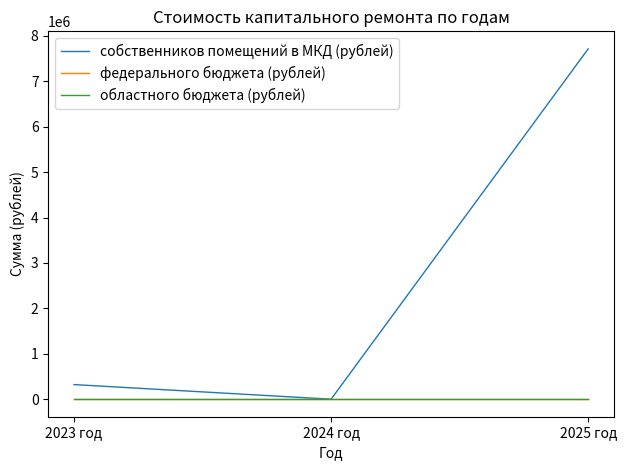

At which category is the sum across all series the highest?

2025 год